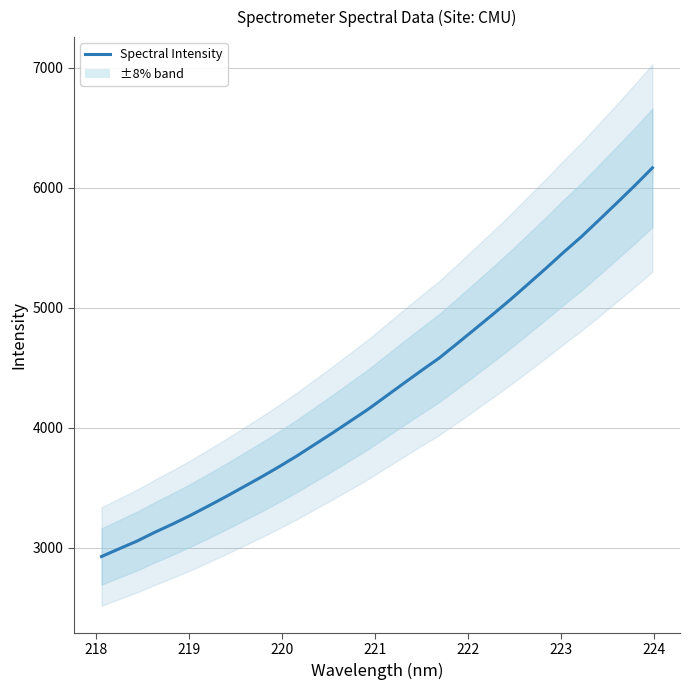

The value at 225 is 5882.9. True or false?

False